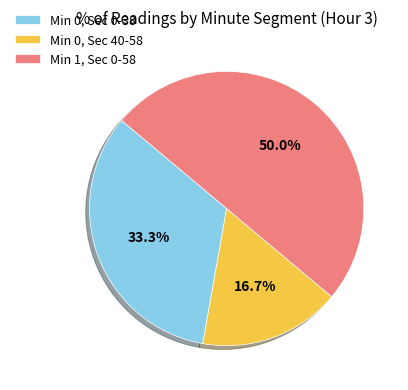

To the nearest percent, what is the difference between the largest and smallest slice percentages?

33%